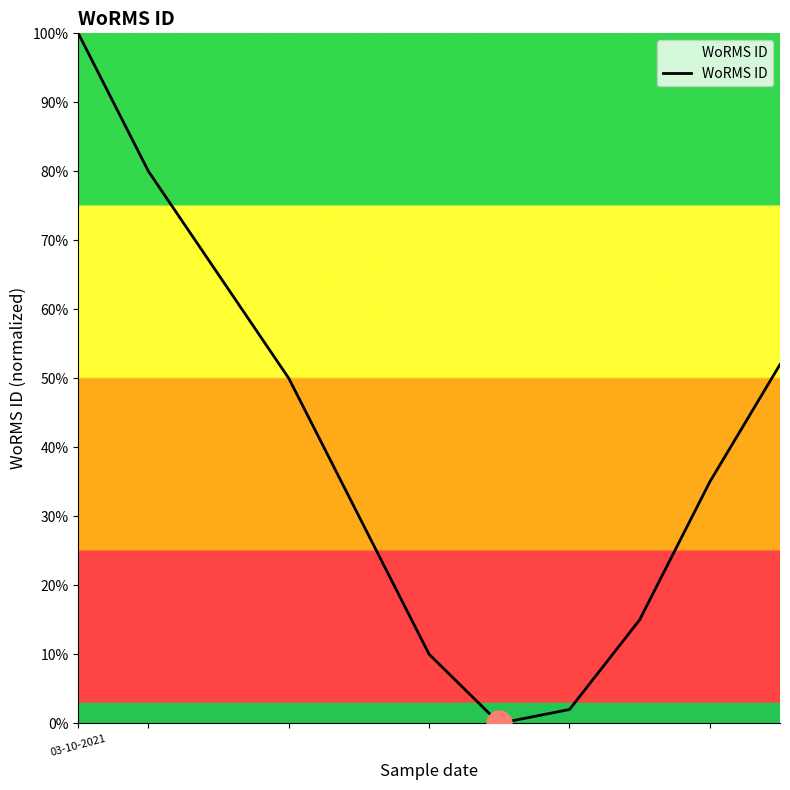

What is the greatest value displayed?

100